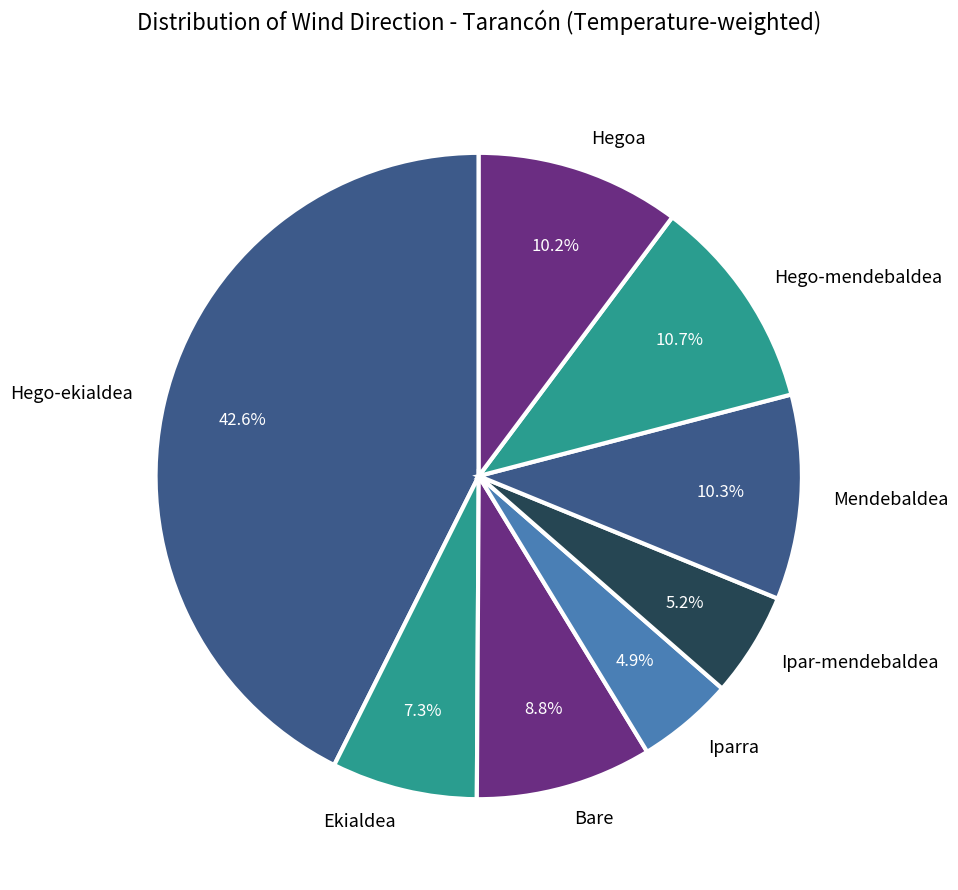

What percentage do Hegoa and Iparra together represent?

15.1%